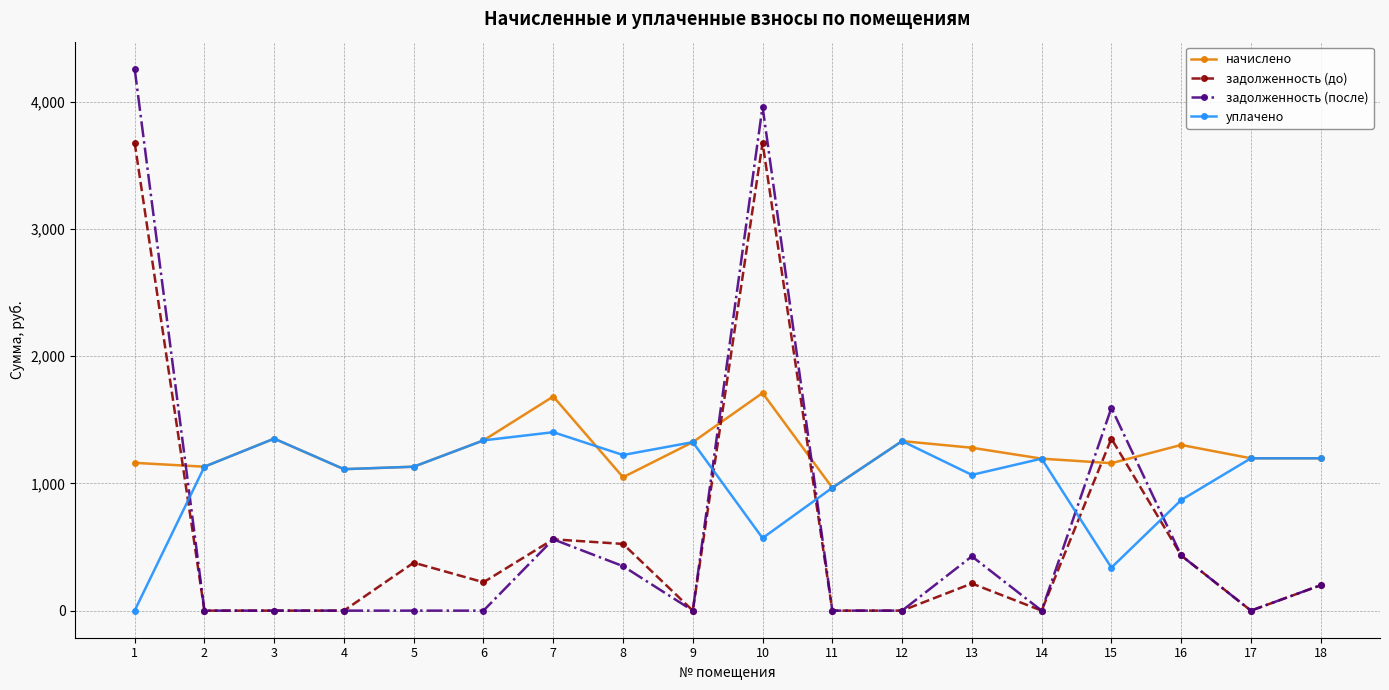

What is the sum of all задолженность (до) values?

11242.9